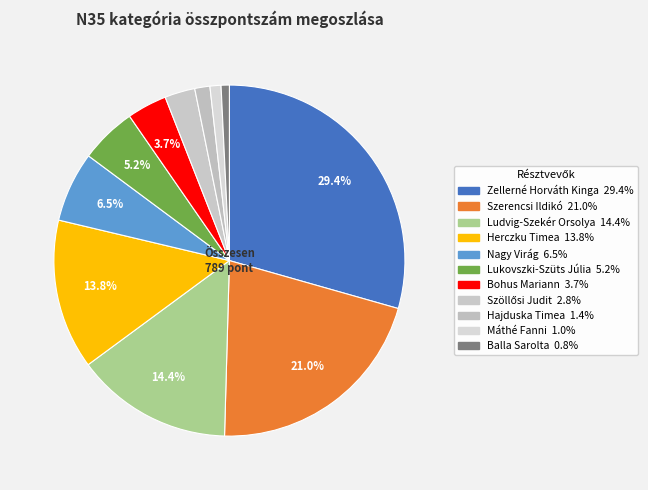

How many segments does this pie chart have?

11